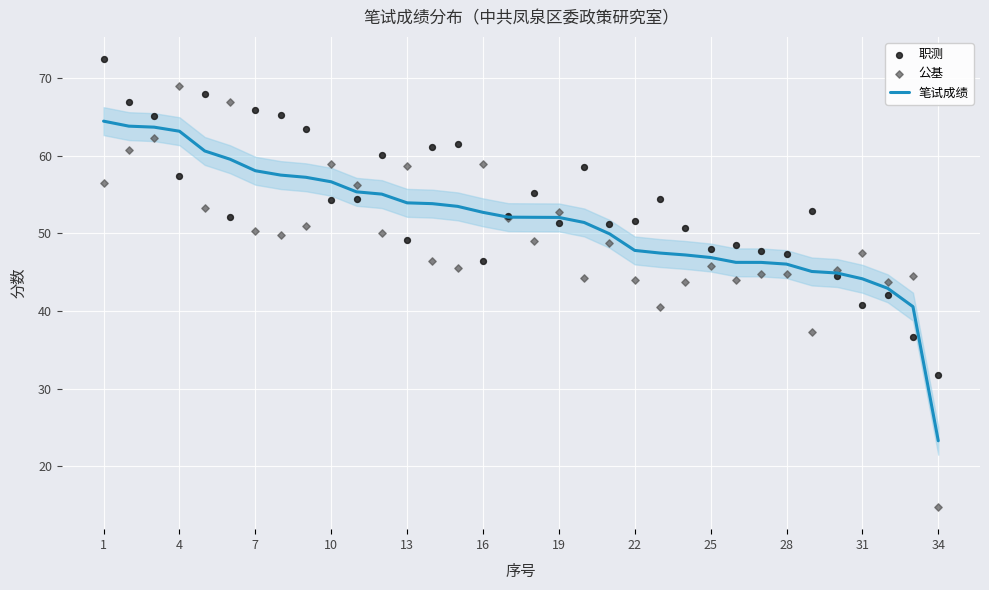

What is the total value across all series at 23?

141.7